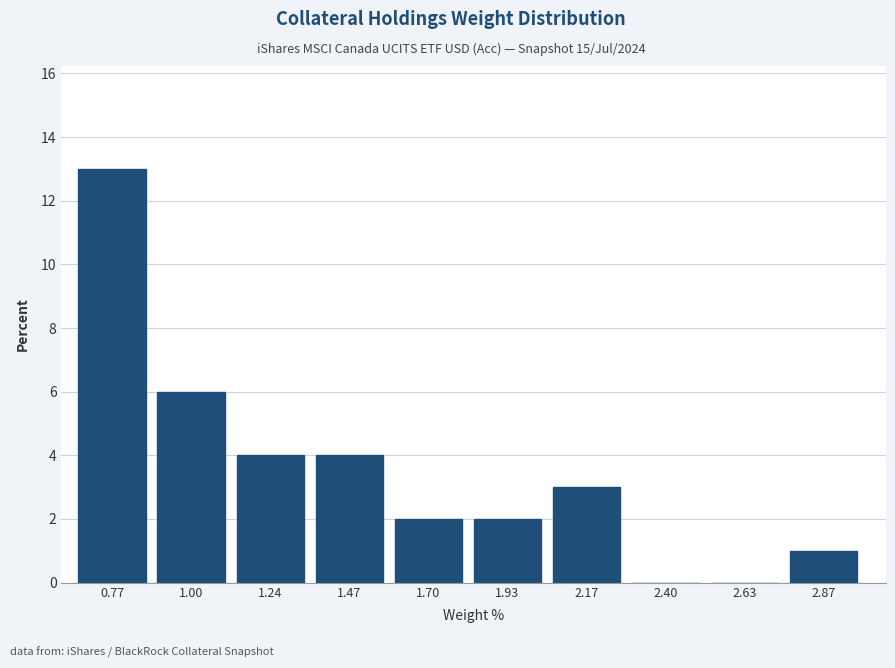

Reading left to right, transcribe all the data shown in this chart.

0.77=13	1.00=6	1.24=4	1.47=4	1.70=2	1.93=2	2.17=3	2.40=0	2.63=0	2.87=1